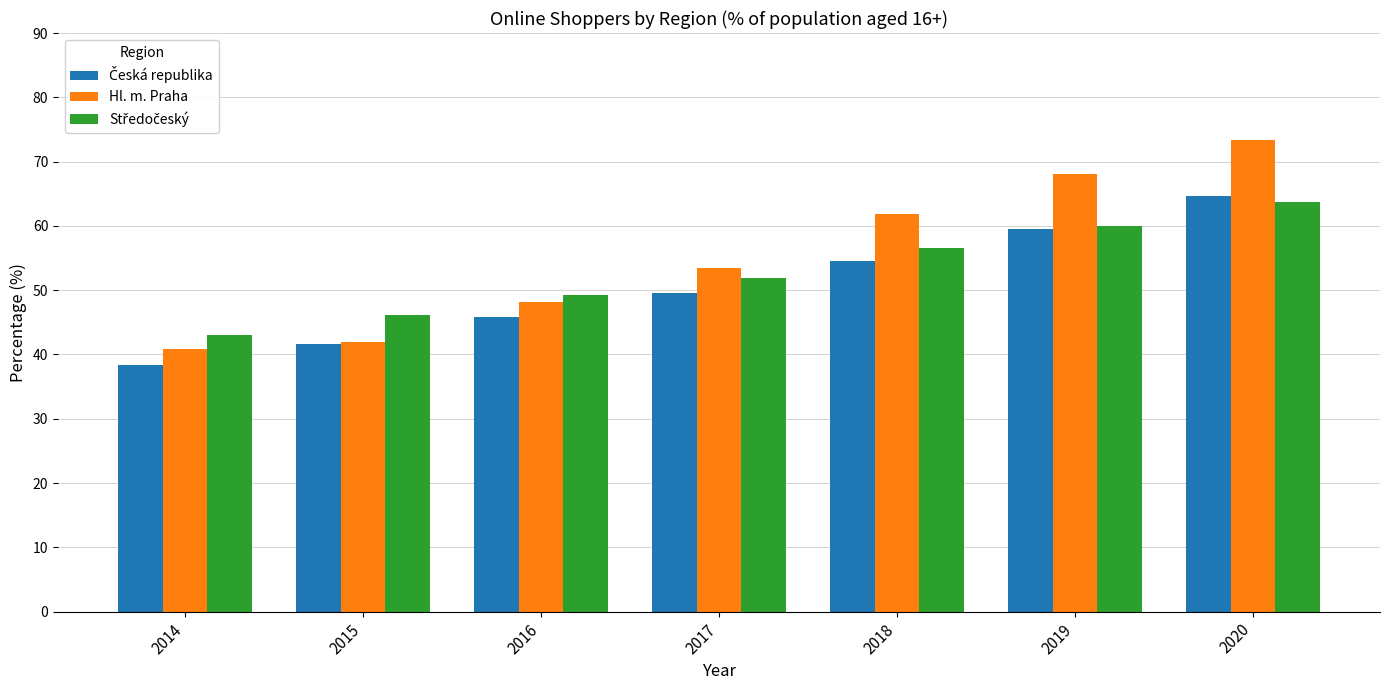

At which category is the sum across all series the highest?

2020